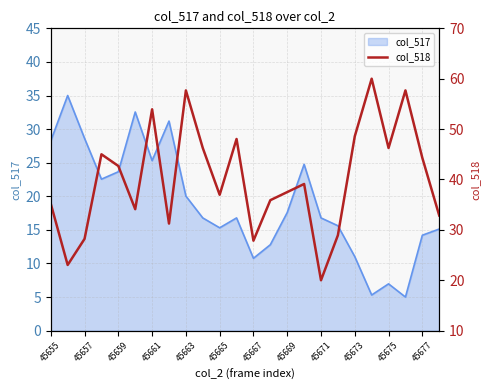

True or false: there are more than 1 points higher than both neighbors.

True